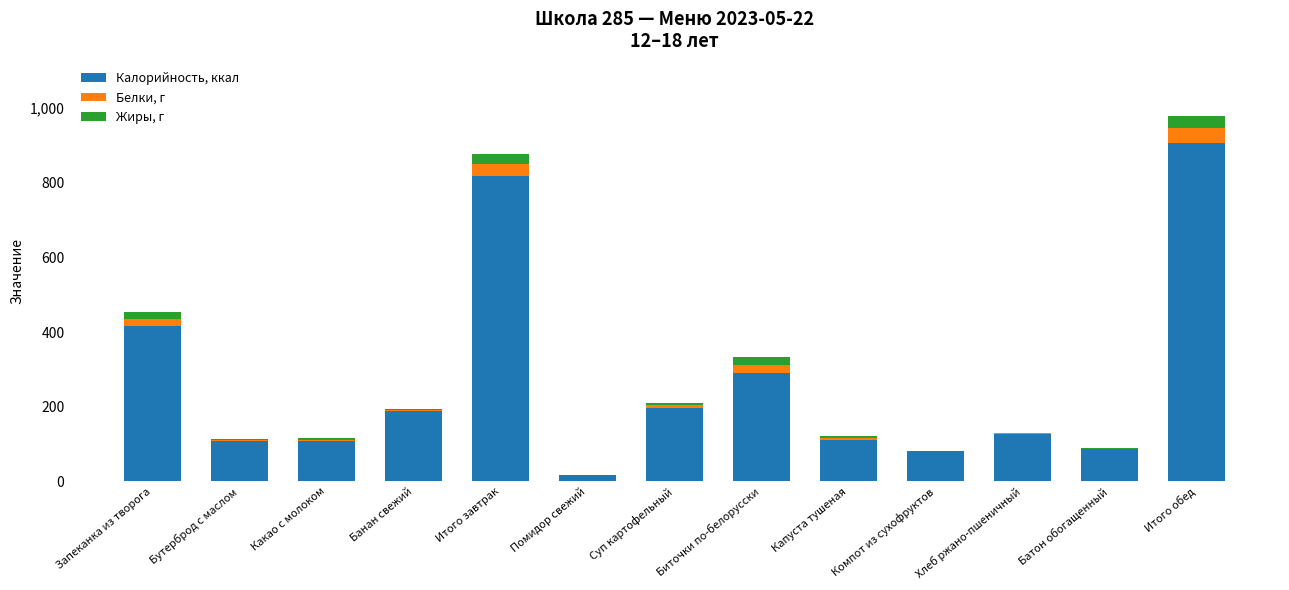

What is the highest value of the Калорийность, ккал series?

906.4